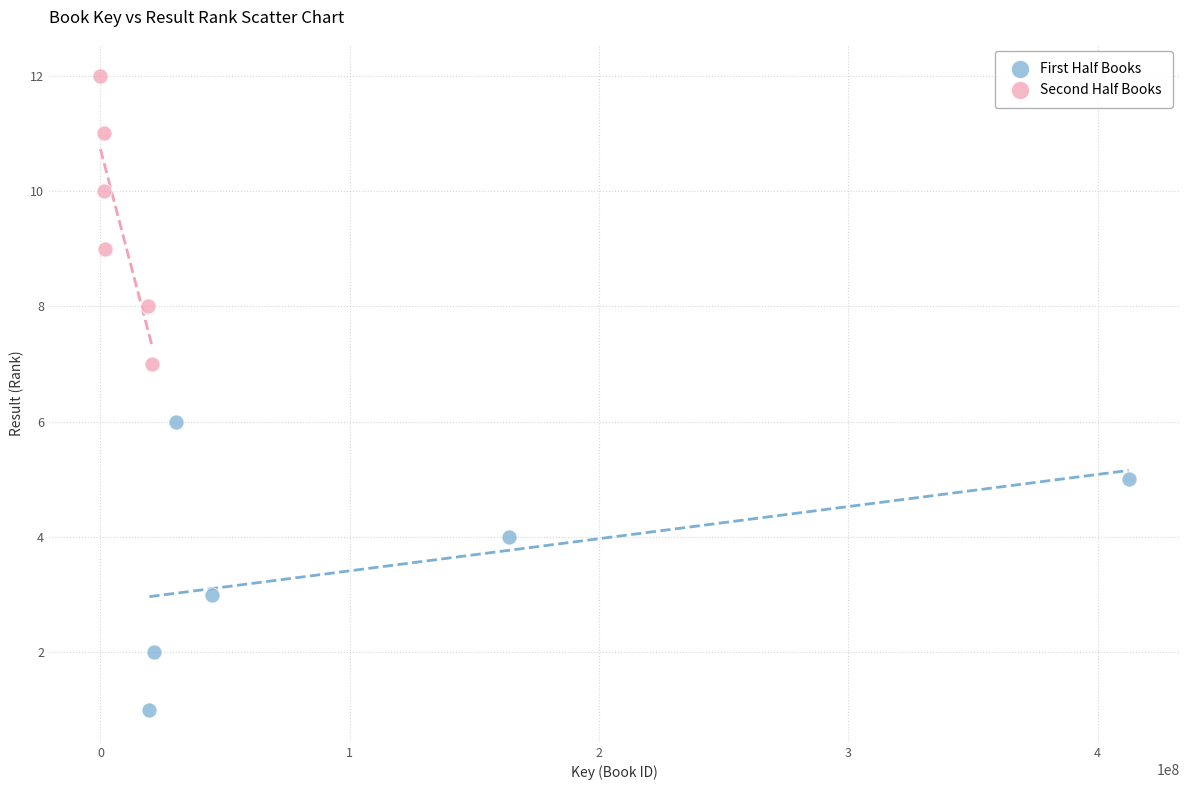

Which series contains the highest Y value?

Second Half Books